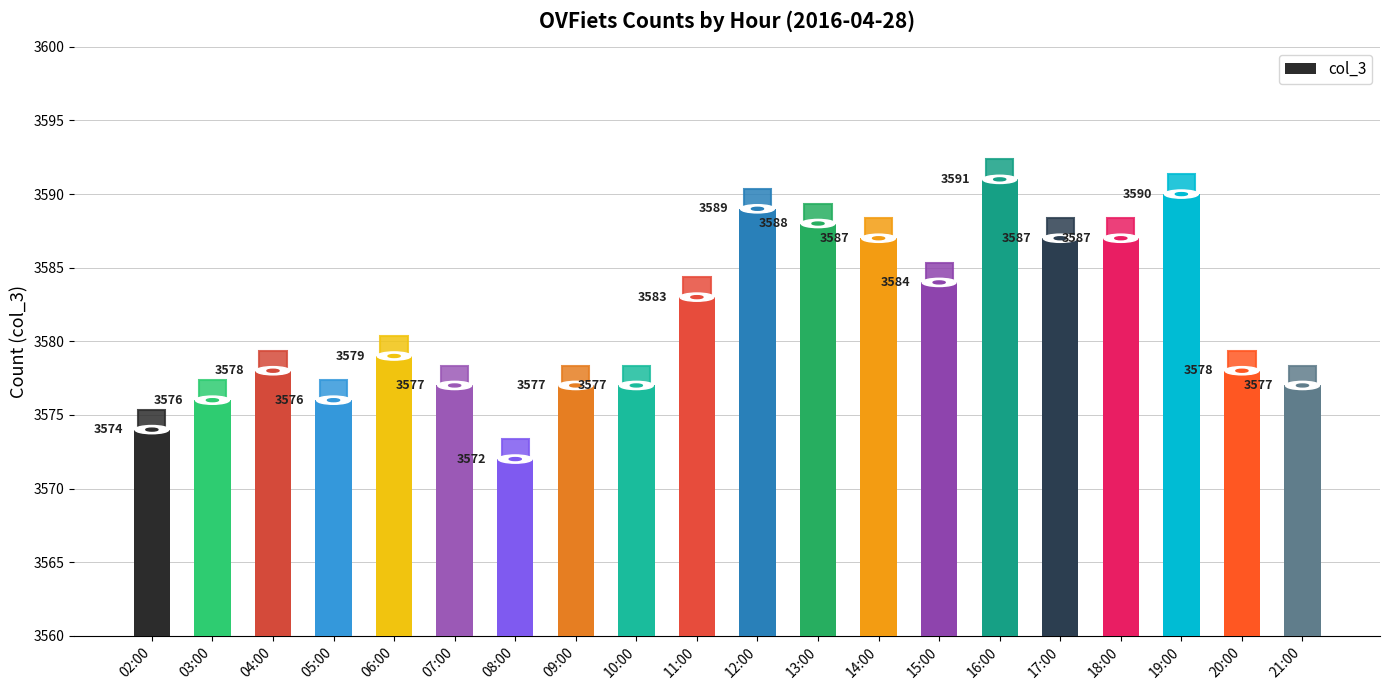

Reading left to right, transcribe all the data shown in this chart.

02:00=3574	03:00=3576	04:00=3578	05:00=3576	06:00=3579	07:00=3577	08:00=3572	09:00=3577	10:00=3577	11:00=3583	12:00=3589	13:00=3588	14:00=3587	15:00=3584	16:00=3591	17:00=3587	18:00=3587	19:00=3590	20:00=3578	21:00=3577